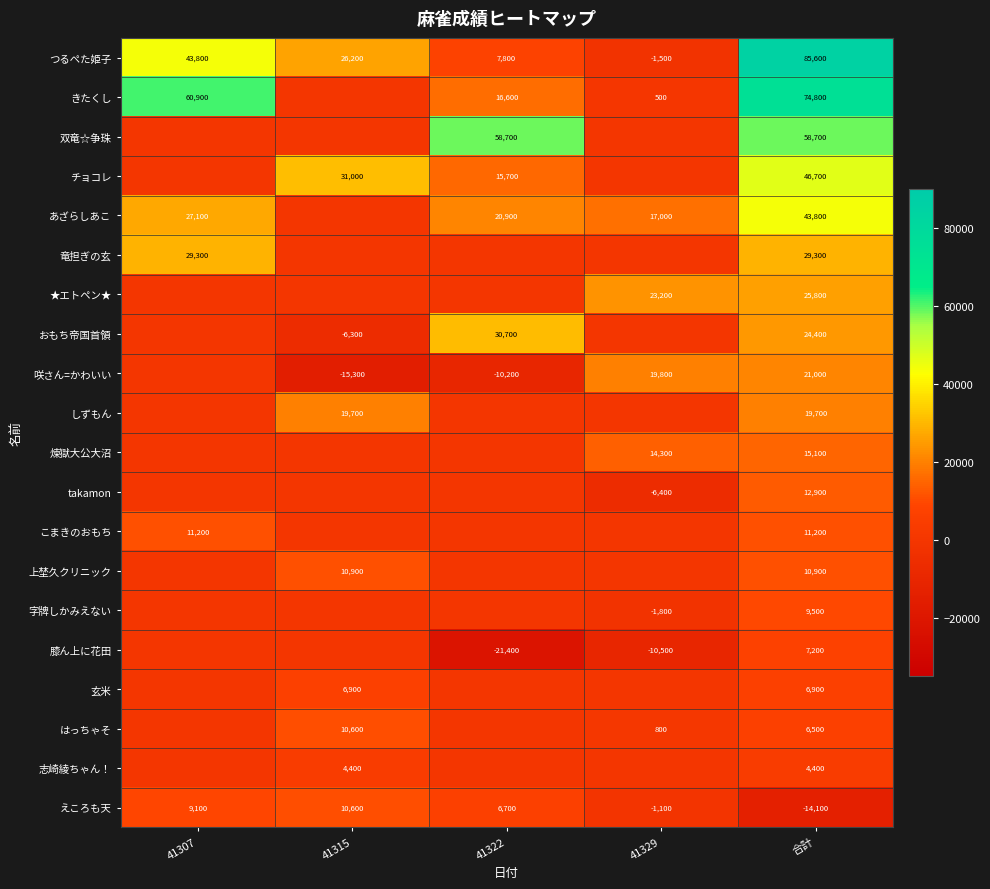

What is the difference between the maximum and second lowest values in the えころも天 series?

11700